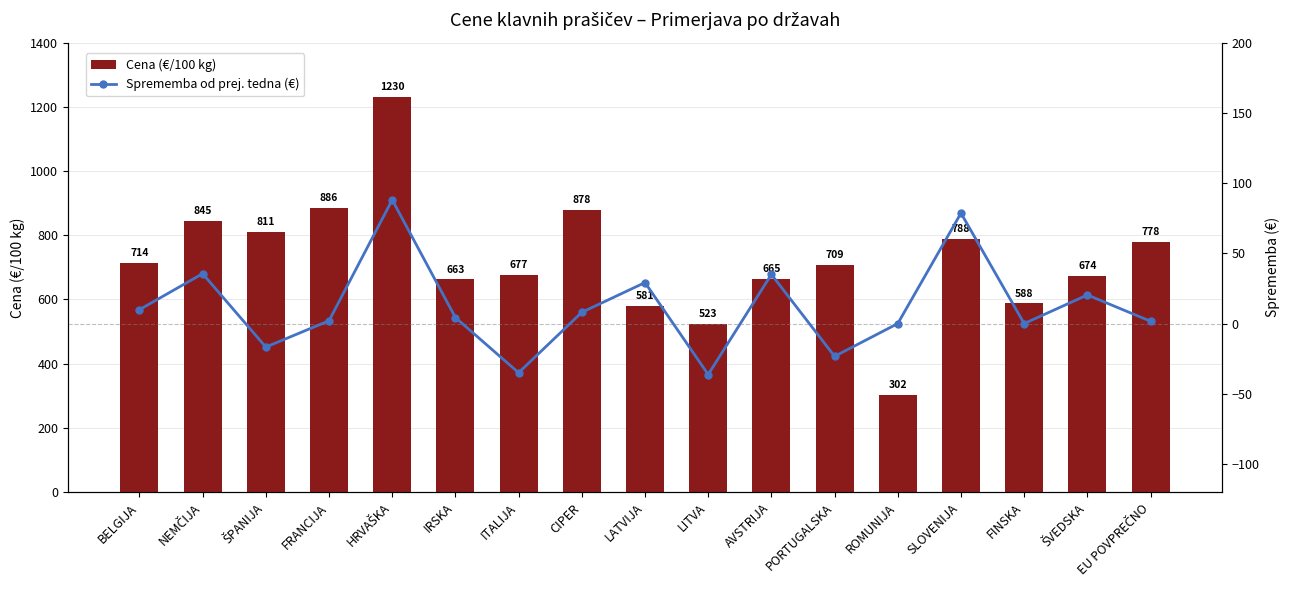

Reading right to left, extract all data points from this chart.

Cena (€/100 kg): 778.0	673.9	587.6	787.6	301.7	708.7	665.0	523.0	581.0	878.0	677.0	662.6	1229.6	886.0	811.3	844.6	714.5
Sprememba od prej. tedna (€): 1.7	20.4	0.0	78.6	0.0	-23.3	35.0	-36.3	29.2	8.0	-35.0	4.3	88.1	2.0	-16.7	35.5	9.9